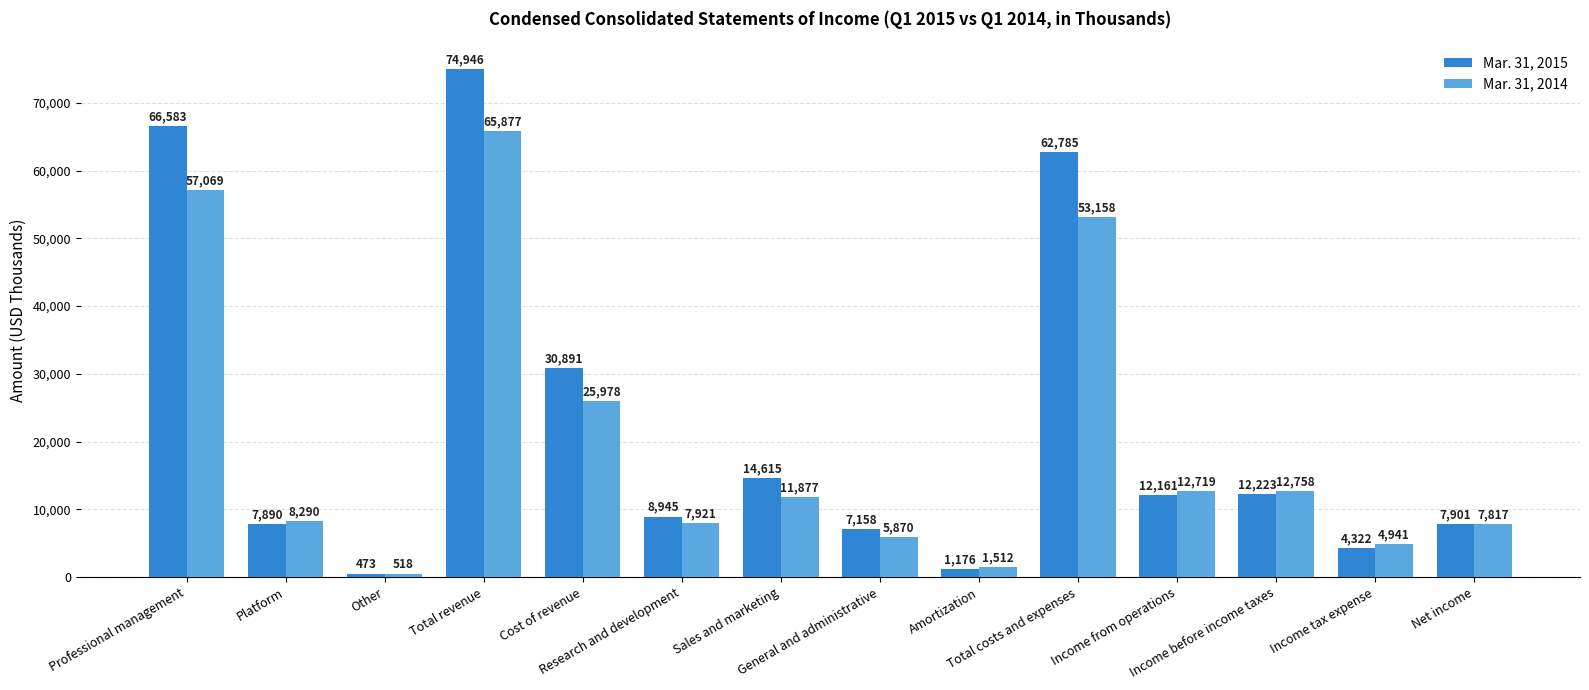

What is the value of the Mar. 31, 2014 bar at the 11th from the left?

12719